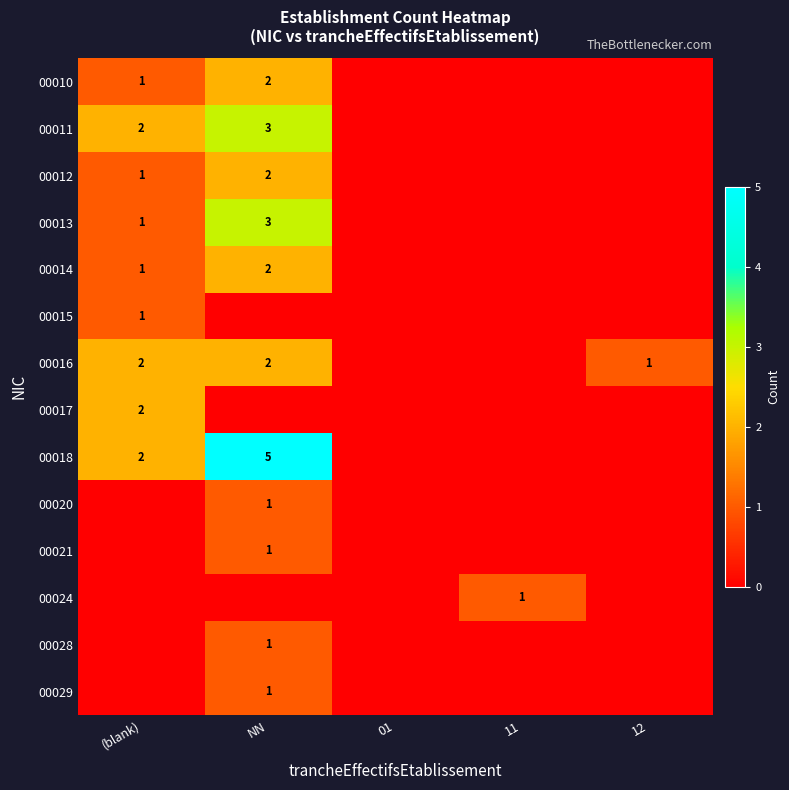

The 00010 series shows 2 at NN. True or false?

True